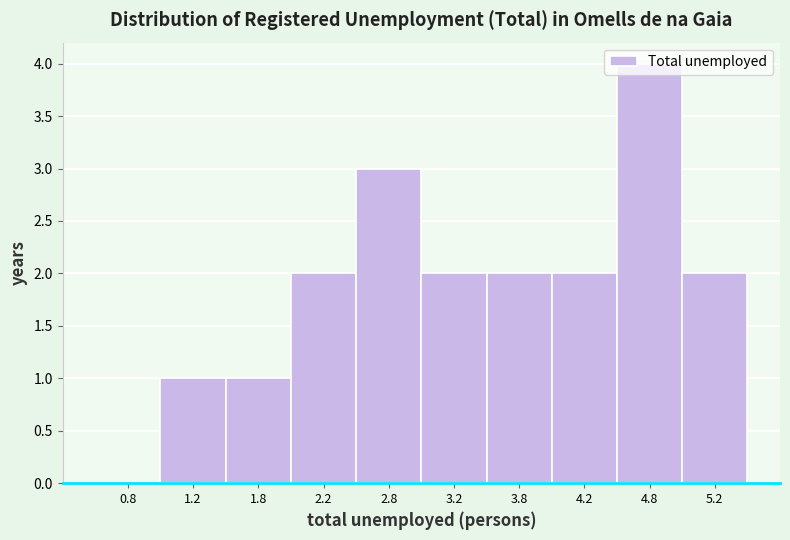

Reading left to right, transcribe this chart: for each bar, give the range it covers on the x-axis and its height. The values are not printed on the chart, so give them approximately, as read against the axis.

0.5 to 1.0: 0
1.0 to 1.5: 1
1.5 to 2.0: 1
2.0 to 2.5: 2
2.5 to 3.0: 3
3.0 to 3.5: 2
3.5 to 4.0: 2
4.0 to 4.5: 2
4.5 to 5.0: 4
5.0 to 5.5: 2